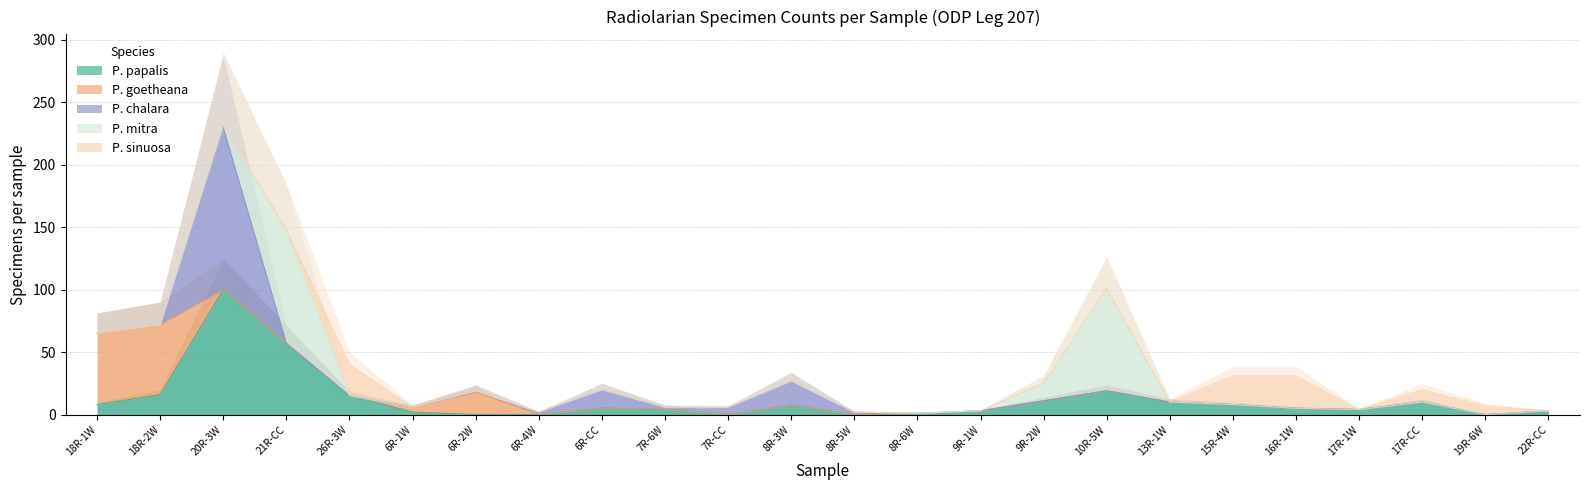

What are all the series names shown in the legend?

P. papalis, P. goetheana, P. chalara, P. mitra, P. sinuosa